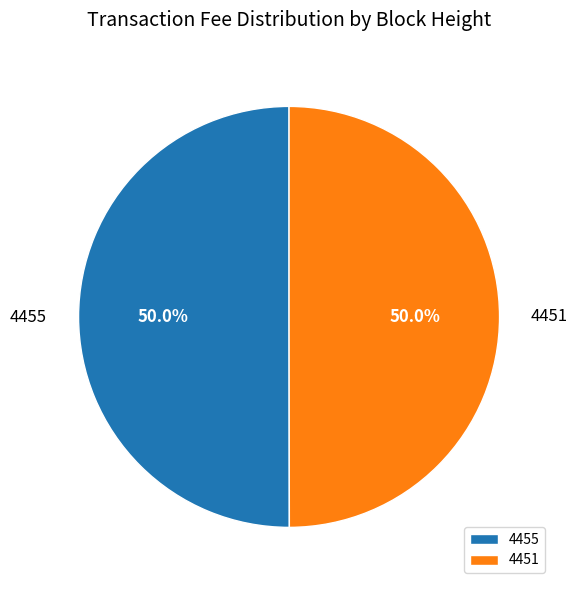

Combined, do 4455 and 4451 account for over 50%?

Yes